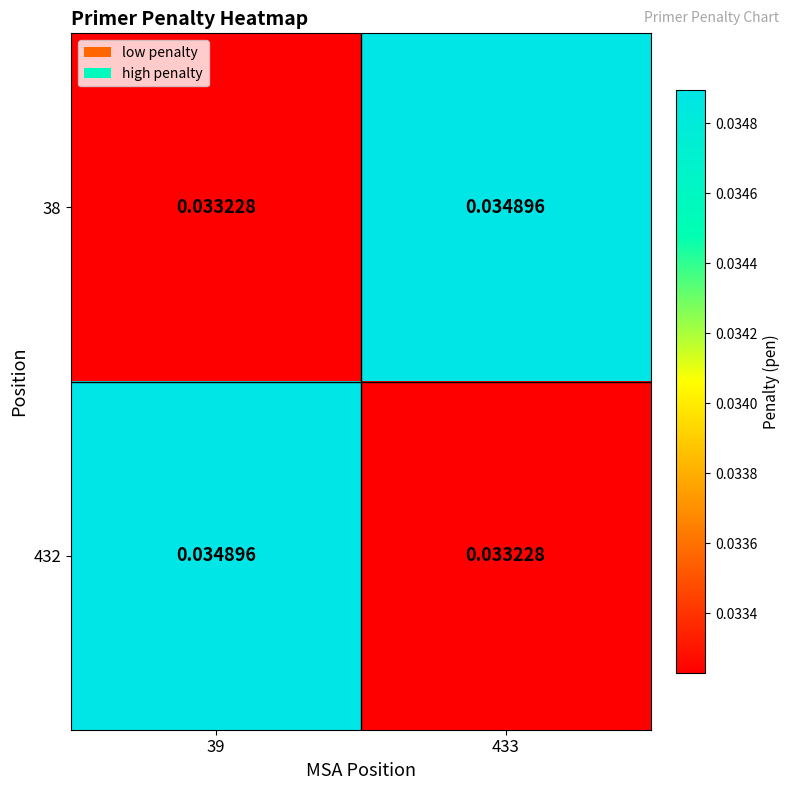

Is the value of 432 at 433 greater than the value of 38 at 433?

No